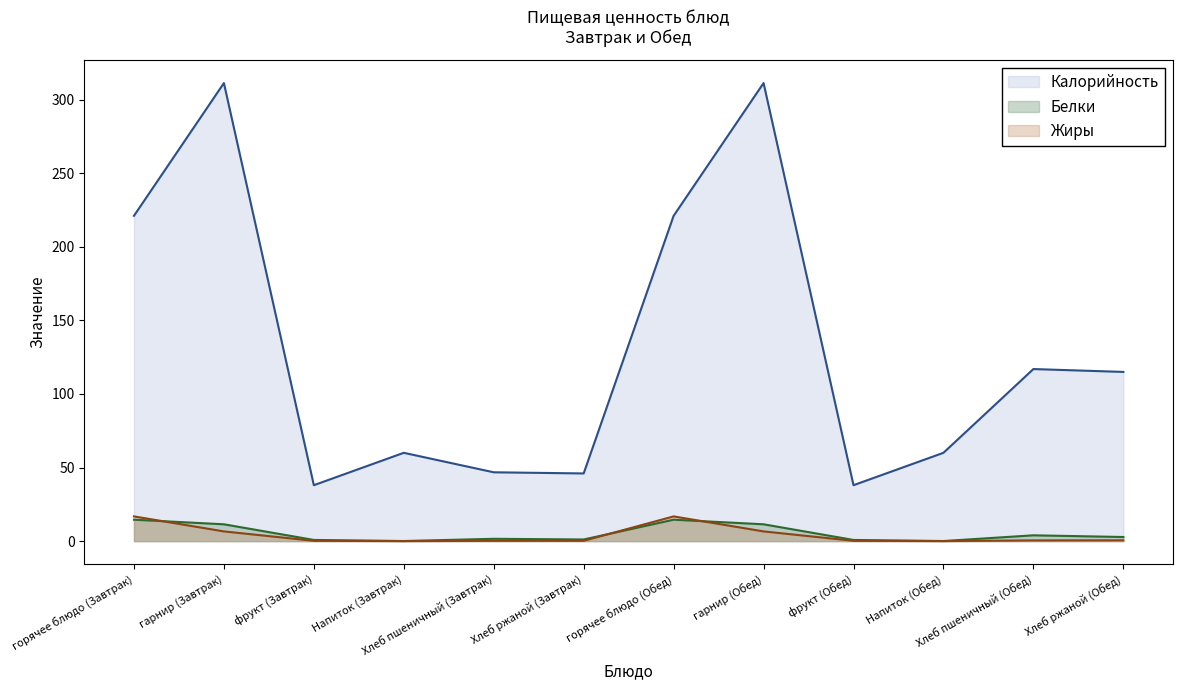

At which label does Калорийность reach its minimum?

фрукт (Завтрак)